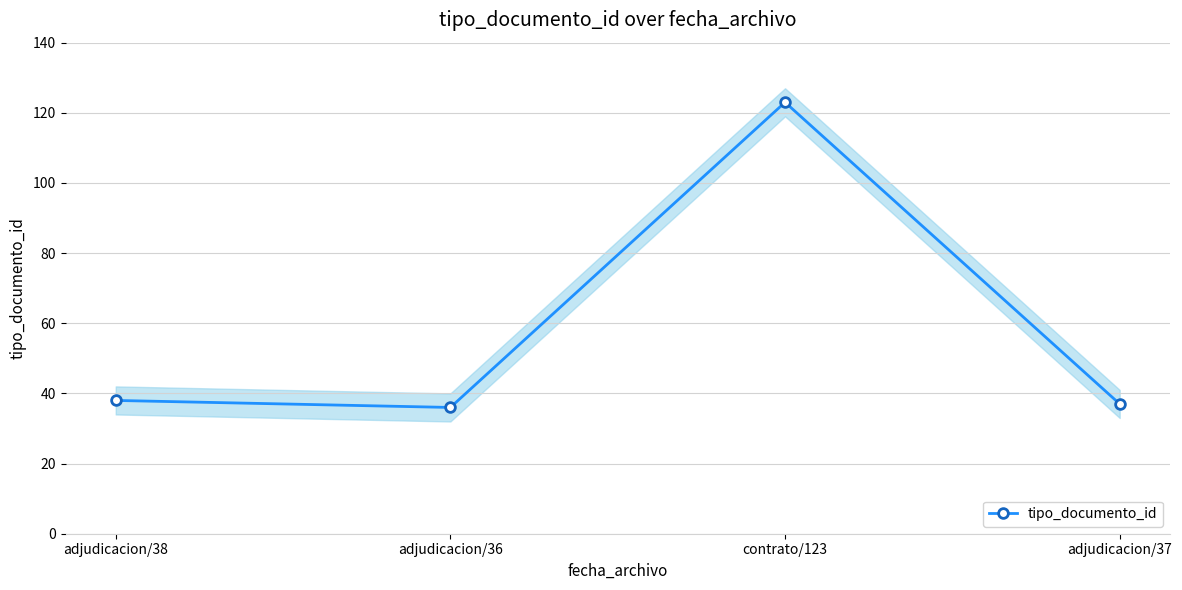

How many values are below 38?

2